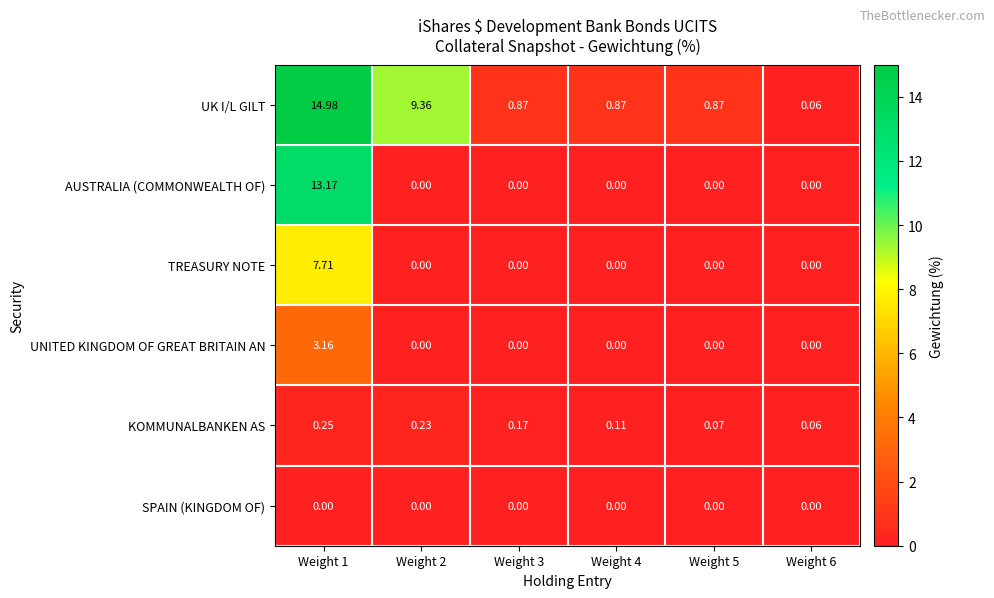

What is the total value across all series at Weight 1?

39.3